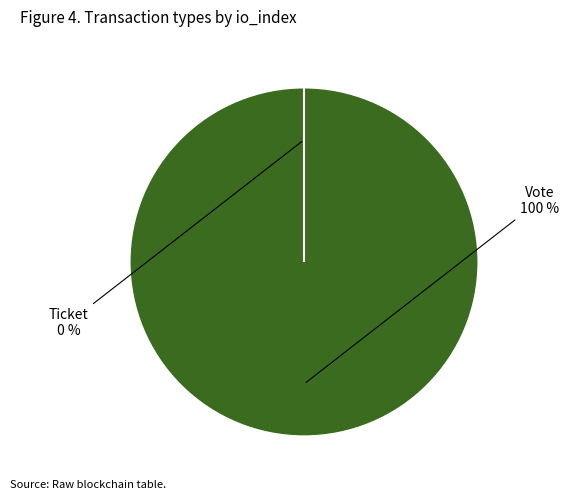

What is the total percentage of Vote and Ticket?

100.0%